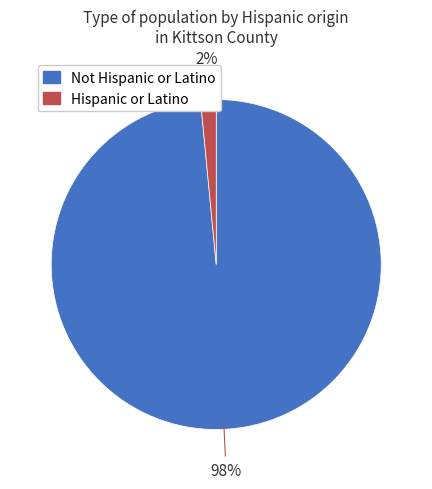

To the nearest percent, what is the combined percentage of Hispanic or Latino and Not Hispanic or Latino?

100%